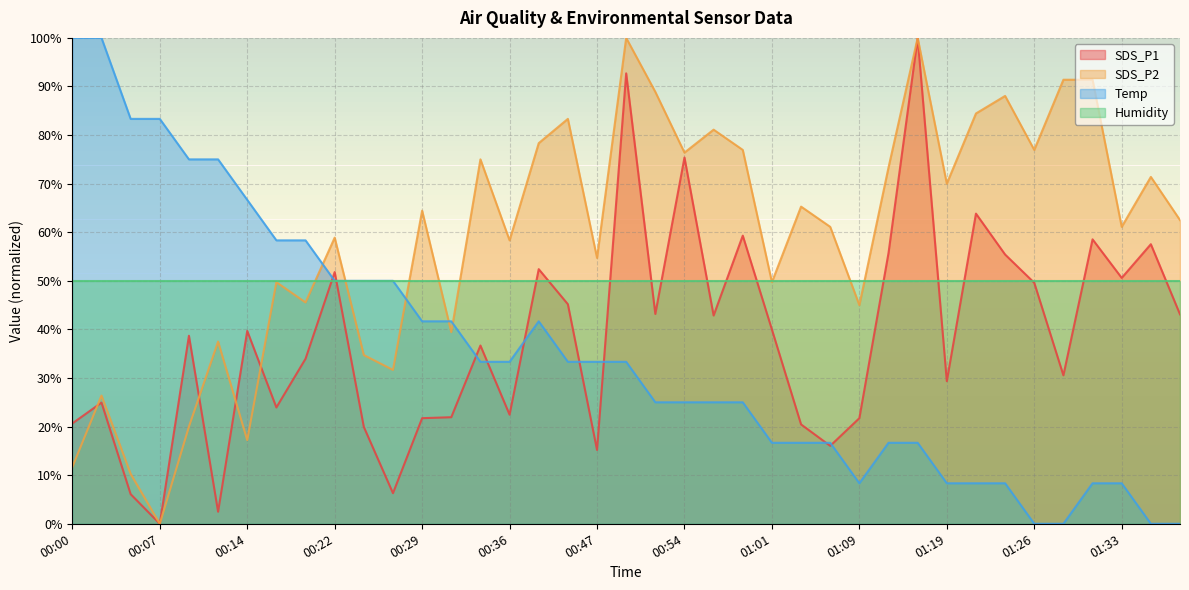

What is the difference between the maximum and second lowest values in the Temp series?

100.0